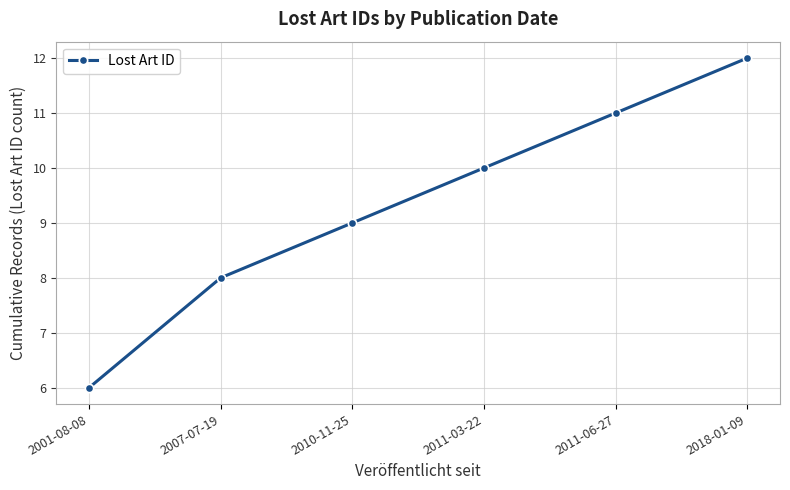

Is it true that the value at 2011-06-27 is 19?

False